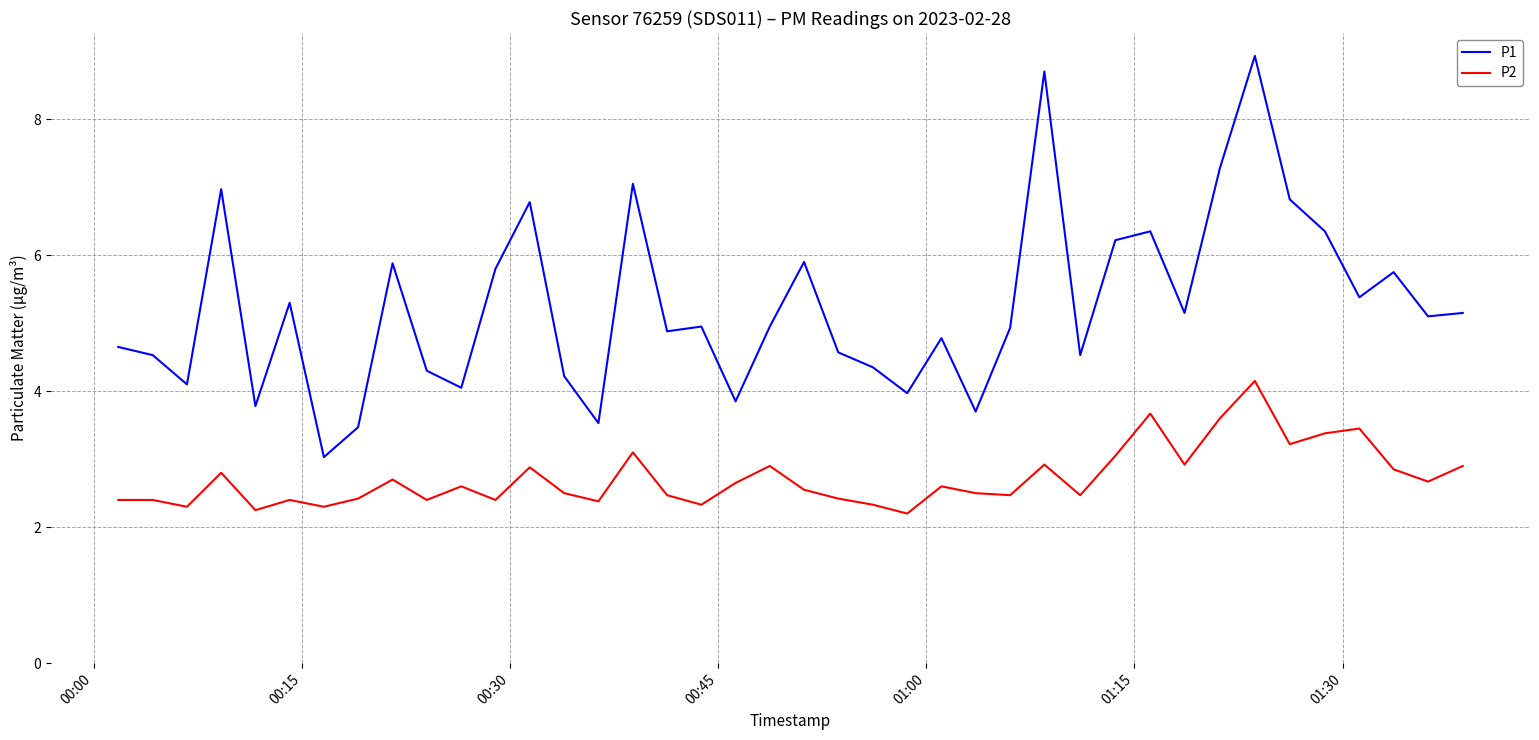

Which series has the widest spread of values?

P1